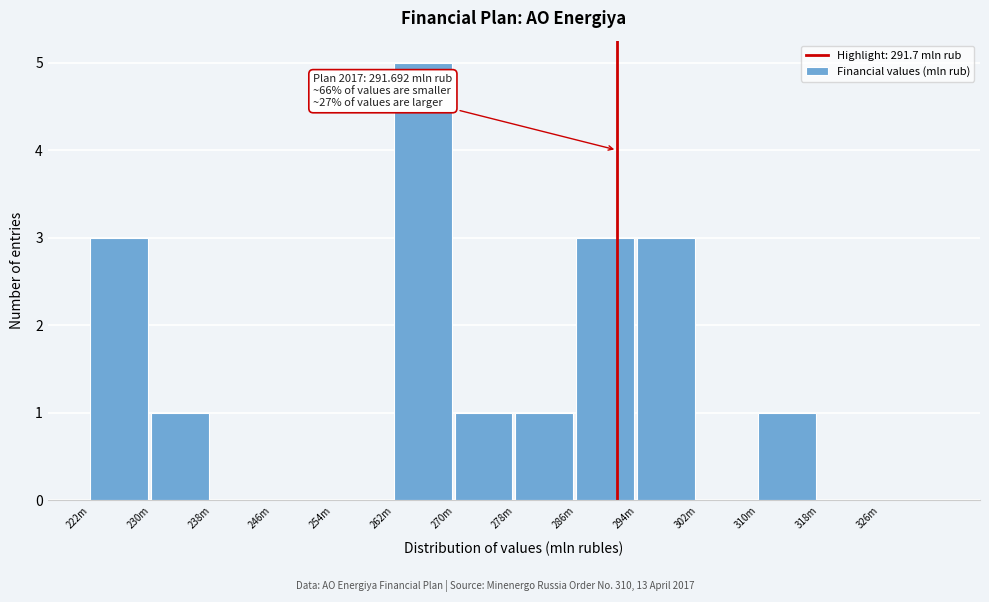

Reading left to right, extract all data points from this chart.

222m=3	230m=1	238m=0	246m=0	254m=0	262m=5	270m=1	278m=1	286m=3	294m=3	302m=0	310m=1	318m=0	326m=0